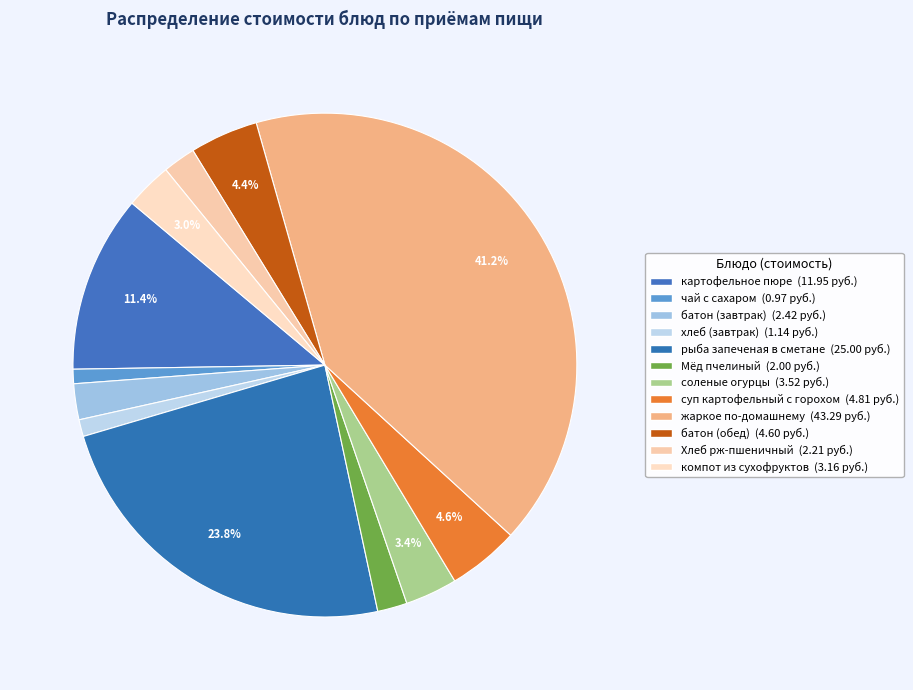

Does any single category account for the majority?

No